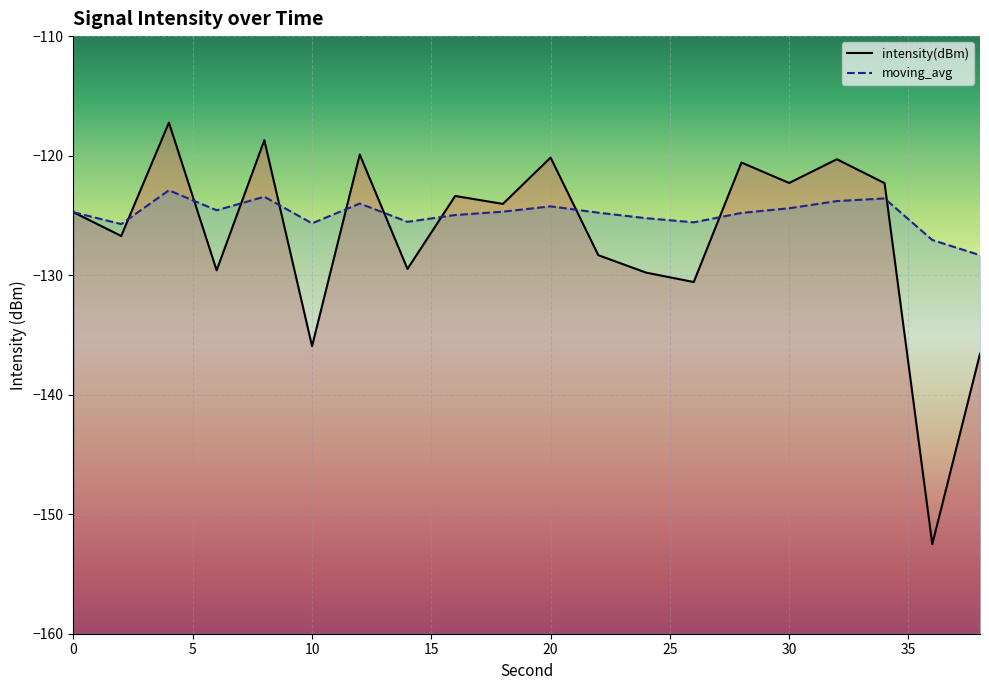

The moving_avg series shows -178.0 at 30. True or false?

False